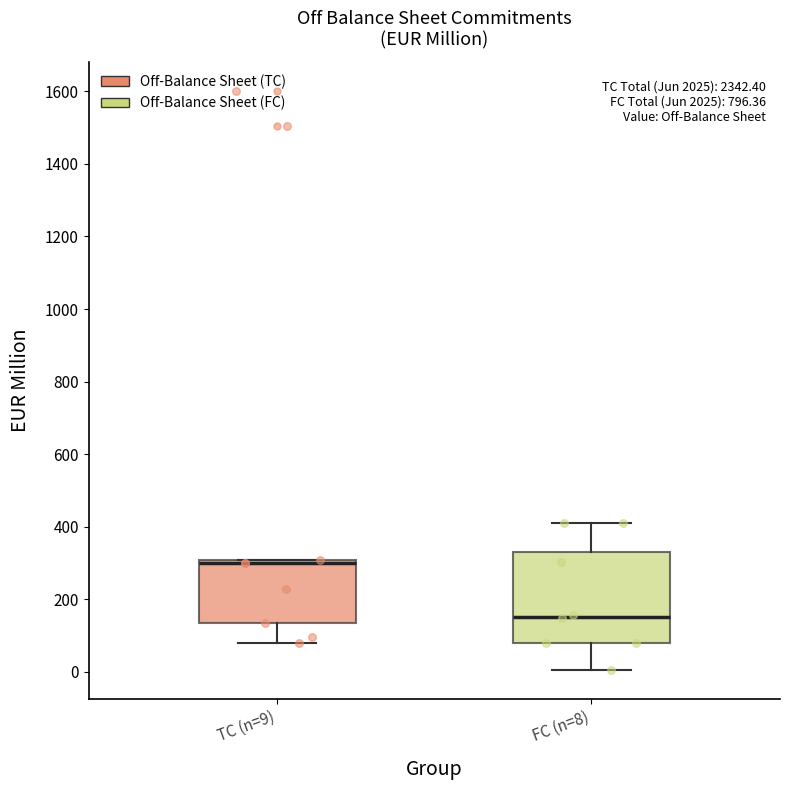

Reading left to right, transcribe this box plot: for each box, give where its median line is, the range the box spans, and where its two whiskers end, as read against the y-axis. The values are not printed on the chart, so give them approximately, as read against the axis.

TC (n=9): median 300 (just below the box's upper edge), box 140 to 300, whiskers 80 to 300
FC (n=8): median 160, box 80 to 340, whiskers 0 to 420